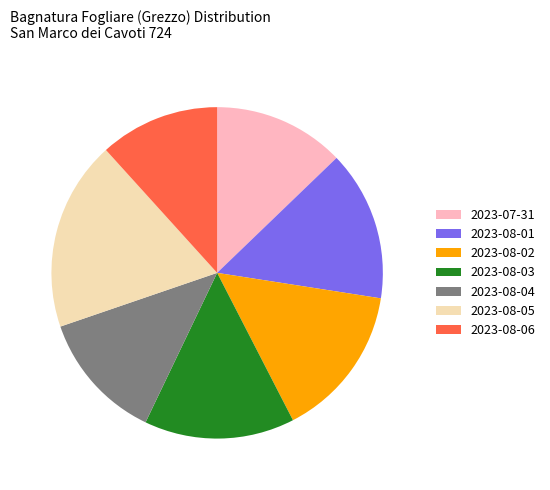

Count the number of slices in the pie.

7